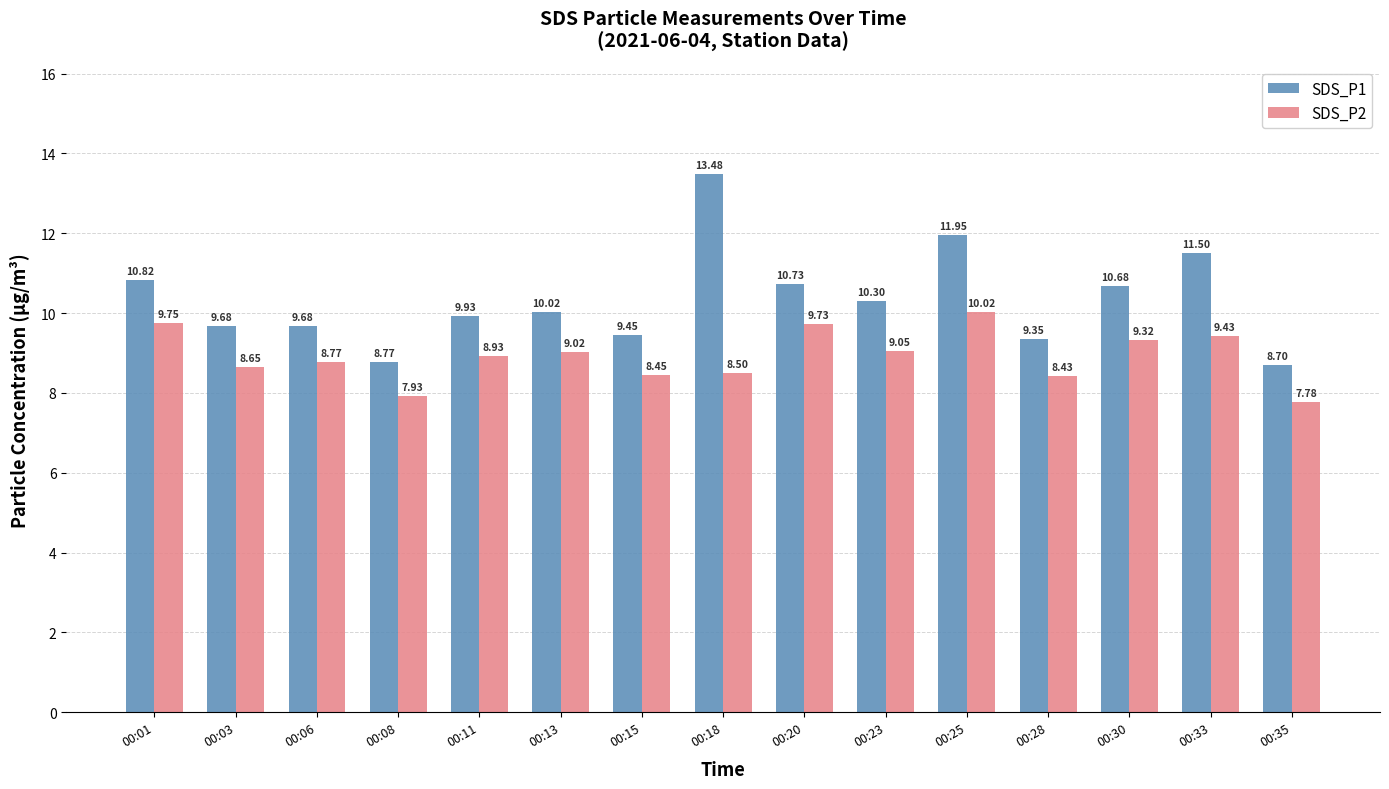

At how many categories does at least one series exceed 11?

3